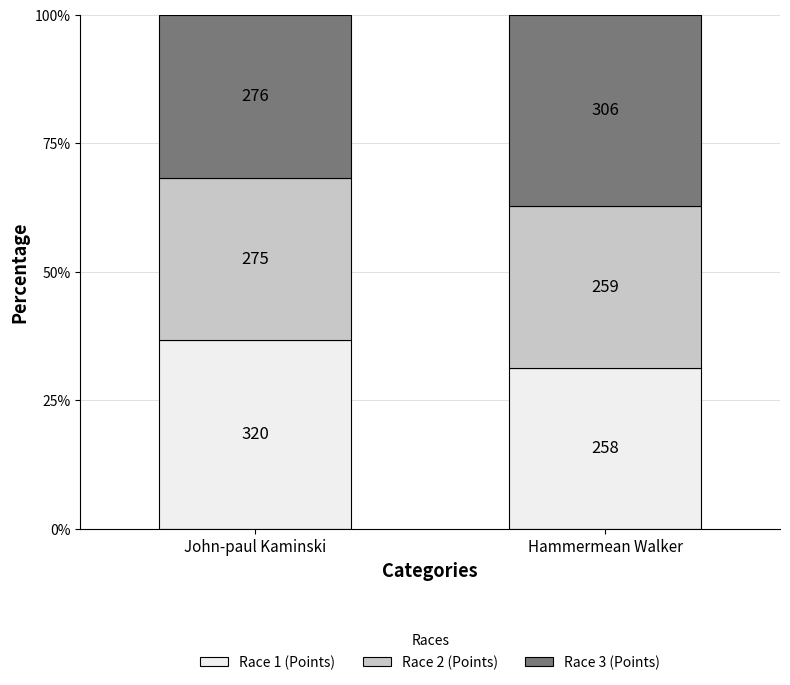

What is the average value of the Race 2 (Points) series?

31.5